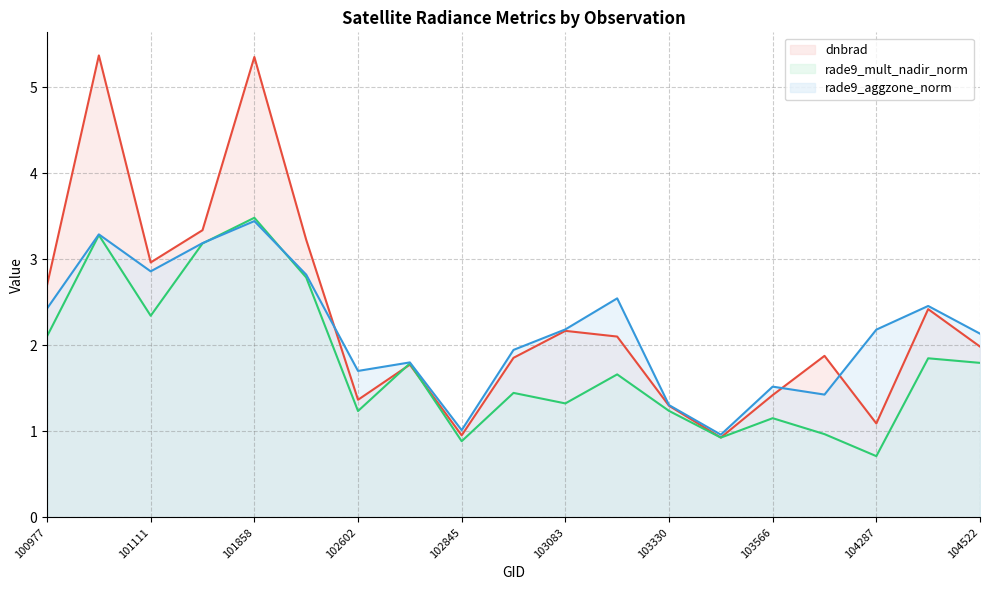

Which has a higher value, 101858 or 104287?

101858